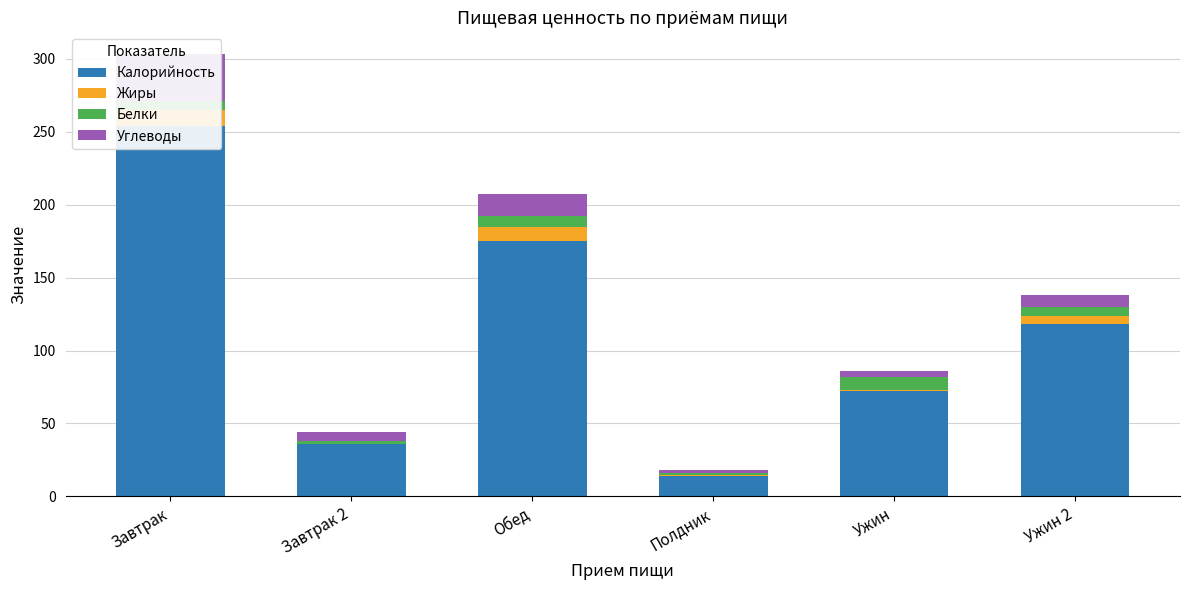

Which series has the largest total across all categories?

Калорийность